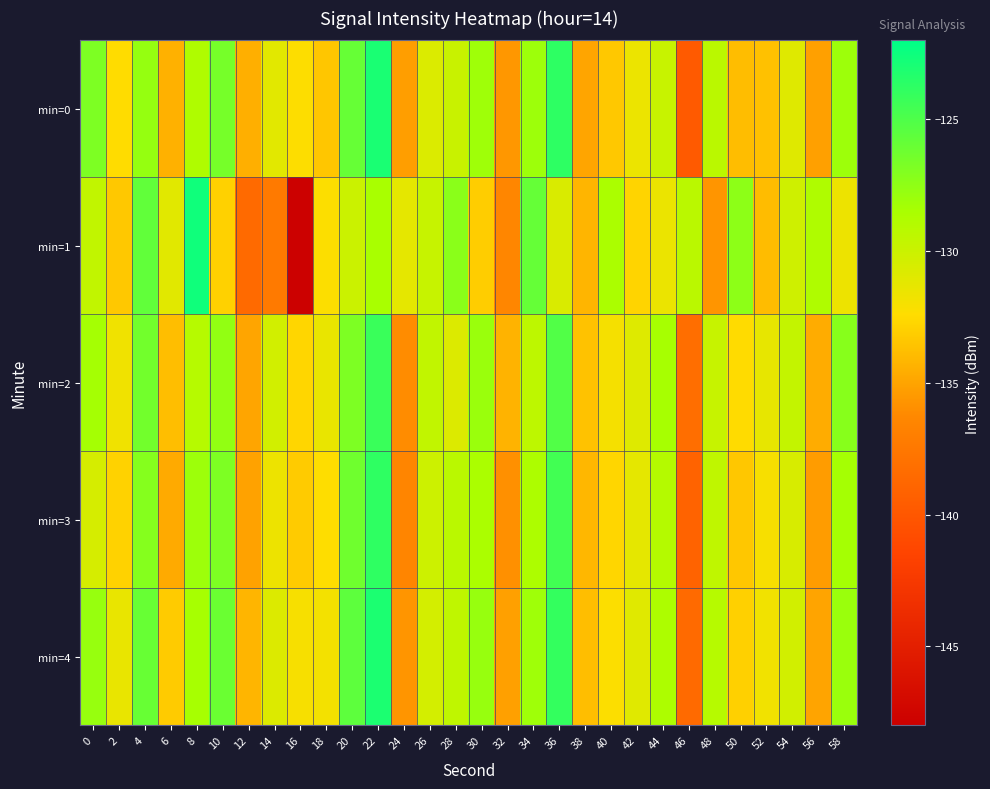

How many data points does each series have?

30